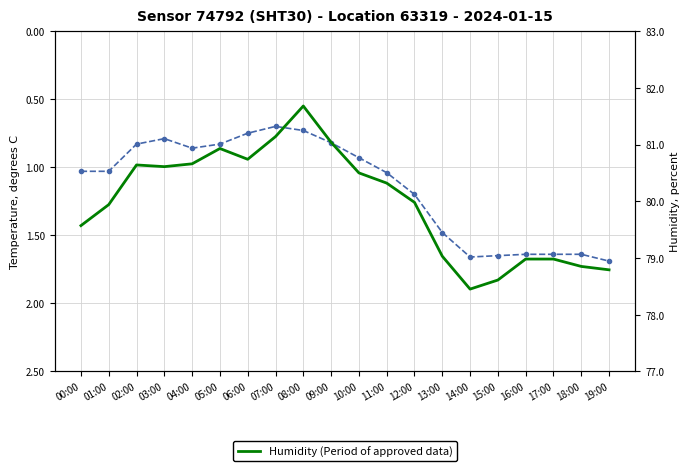

Where is the first local maximum for Humidity (Period of approved data)?

02:00